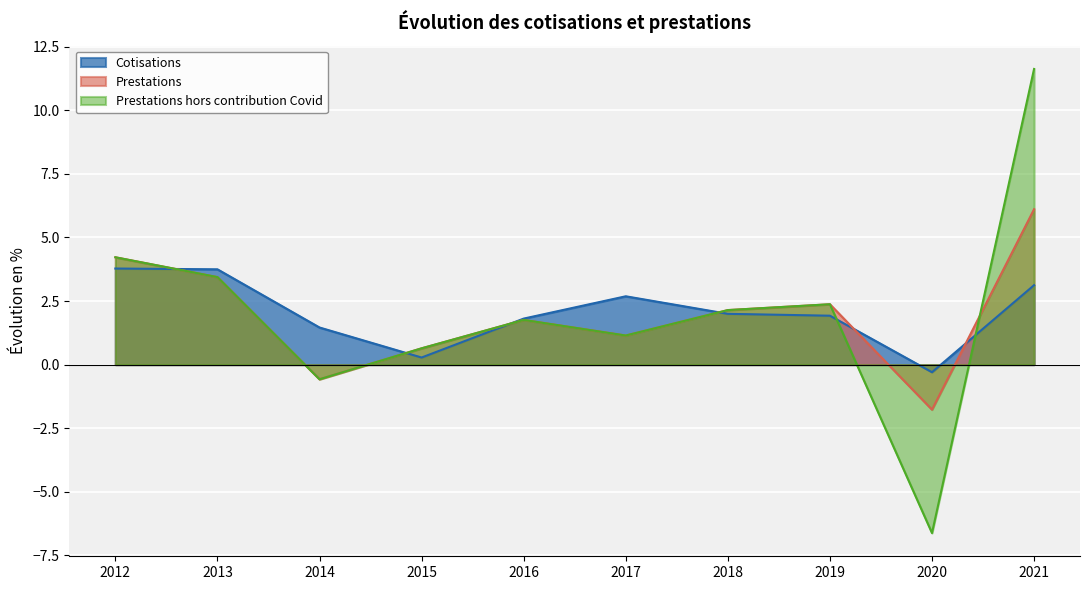

How many values in the Prestations series are below 2?

5